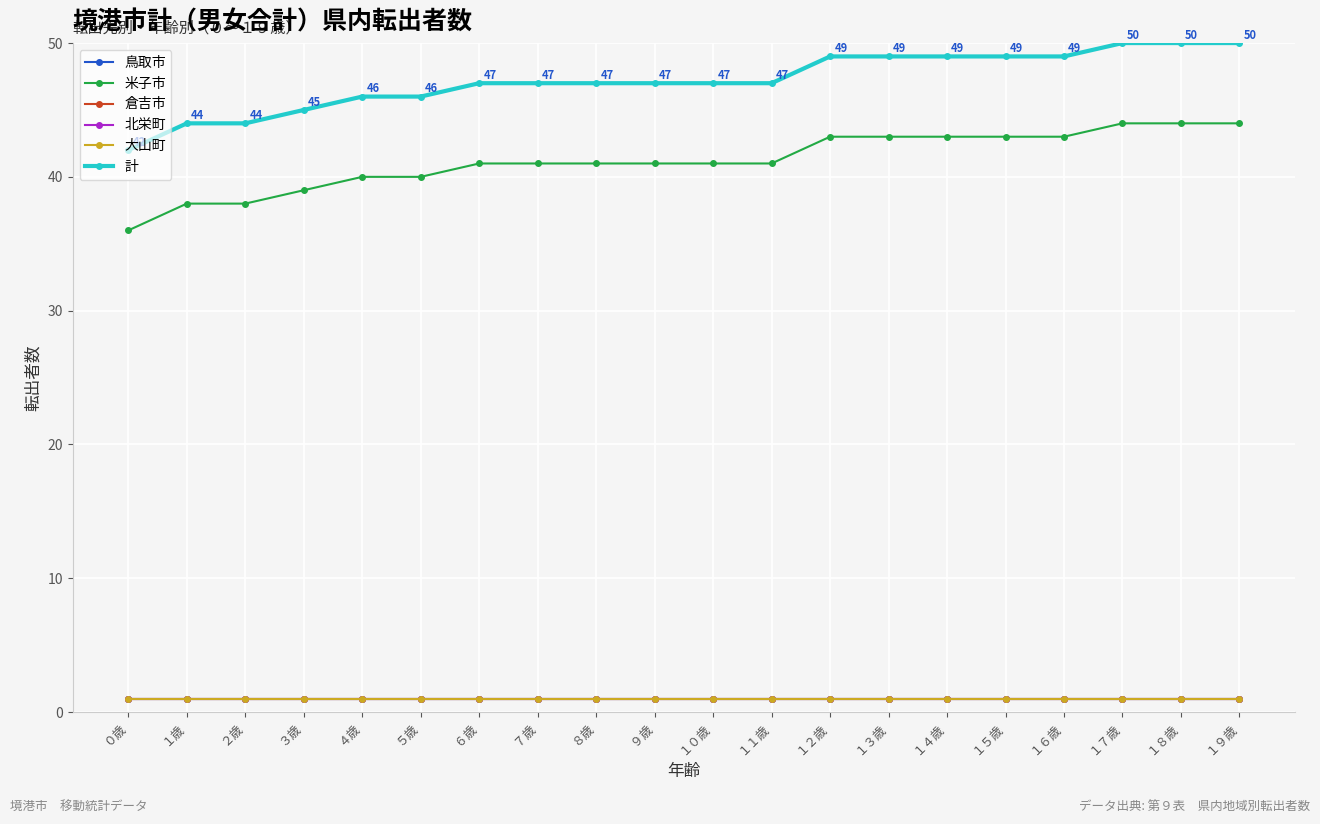

What are all the series names shown in the legend?

鳥取市, 米子市, 倉吉市, 北栄町, 大山町, 計